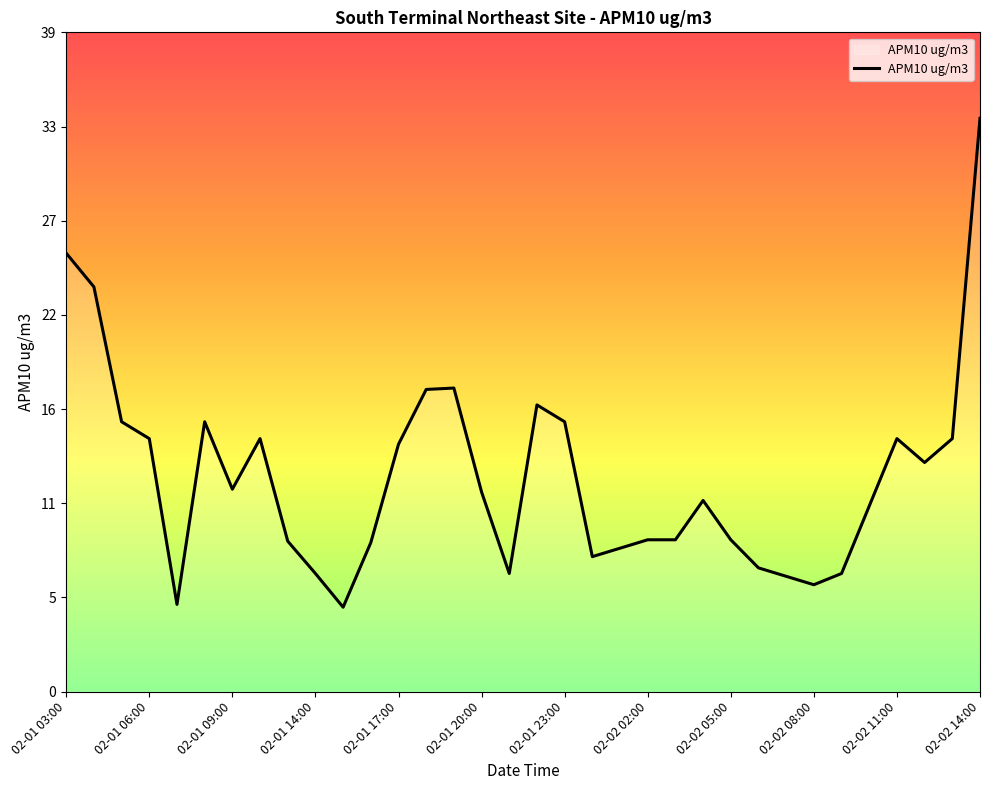

True or false: there are more than 0 points higher than both neighbors.

True